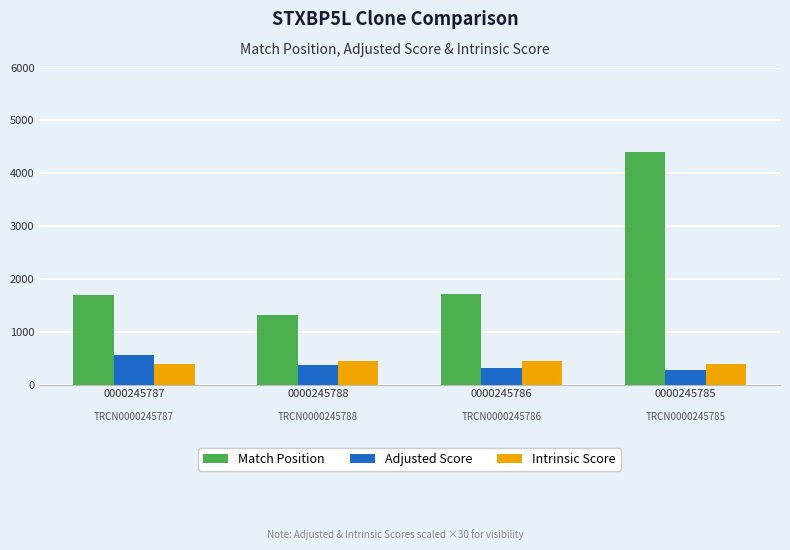

What are all the series names shown in the legend?

Match Position, Adjusted Score, Intrinsic Score